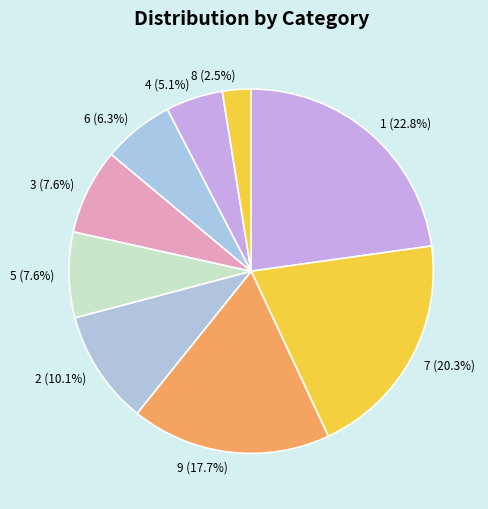

How much of the chart is everything except 3 (7.6%)?

92.4%